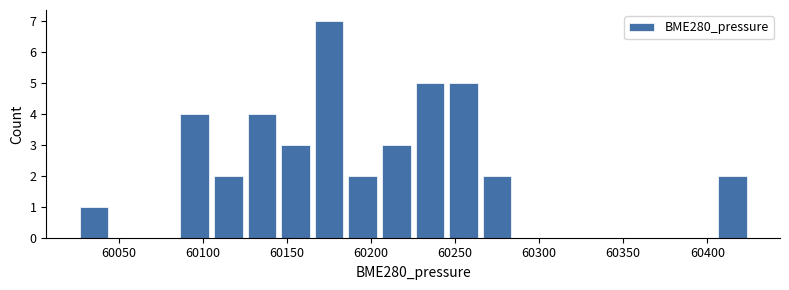

Read against the x-axis, roughly where is the centre of the tallest bar?

60175